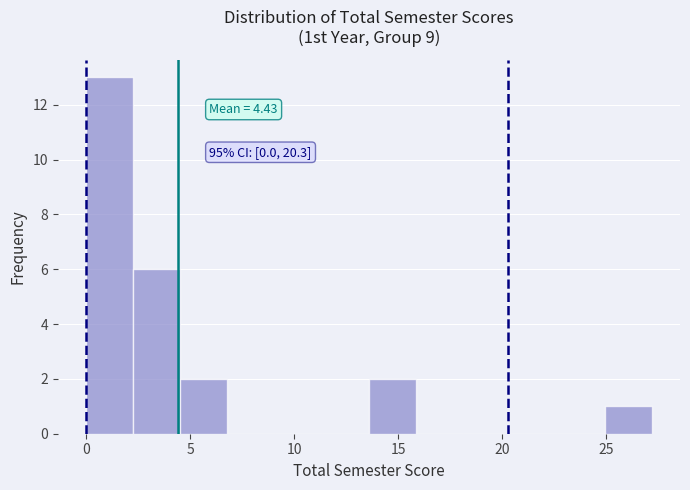

Over which range of the x-axis is the bar tallest?

0.0 to 2.5